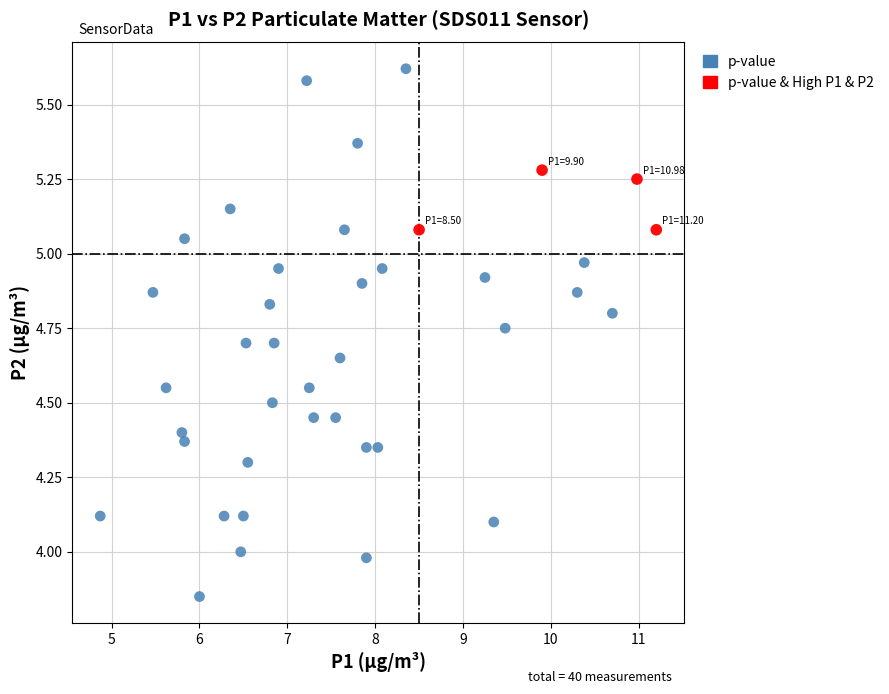

Which series reaches the minimum Y coordinate?

p-value